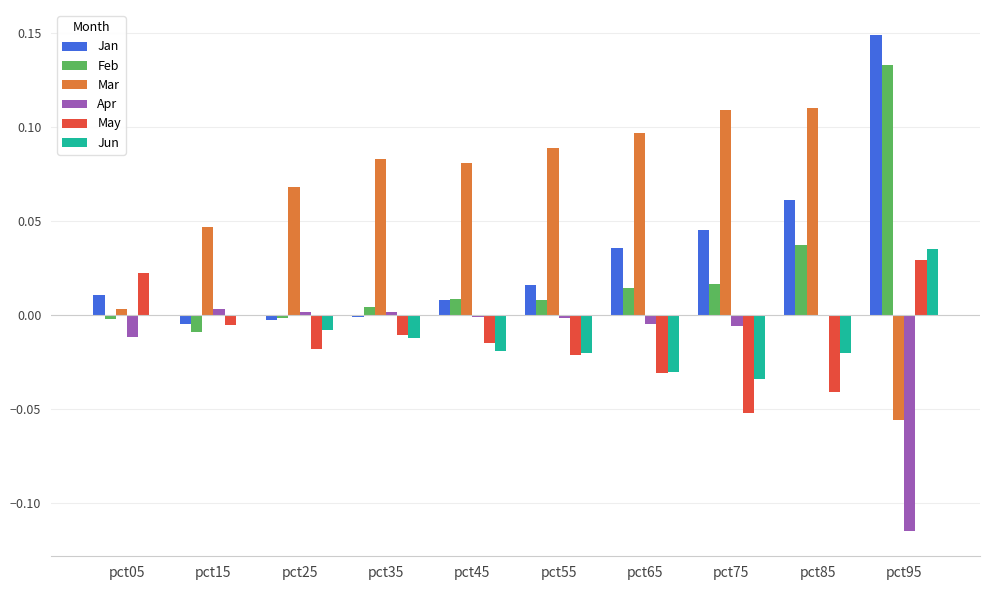

At which category does the chart reach its peak across all series?

pct95